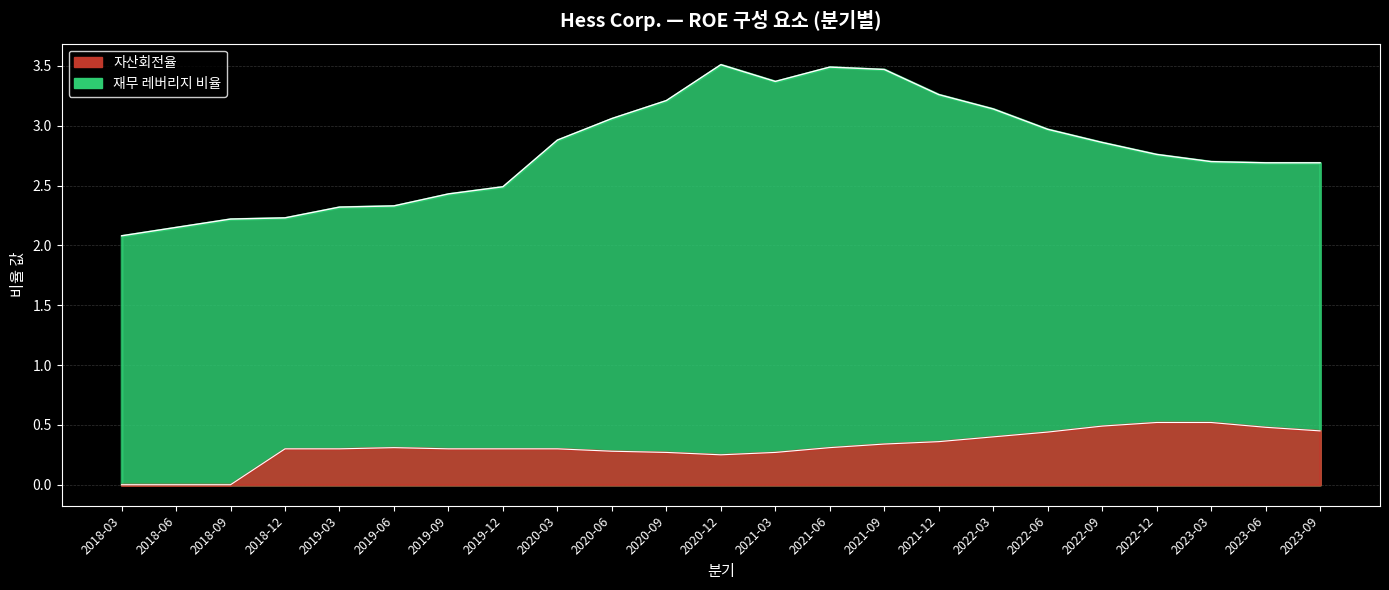

What is the maximum value shown in the chart?

3.5